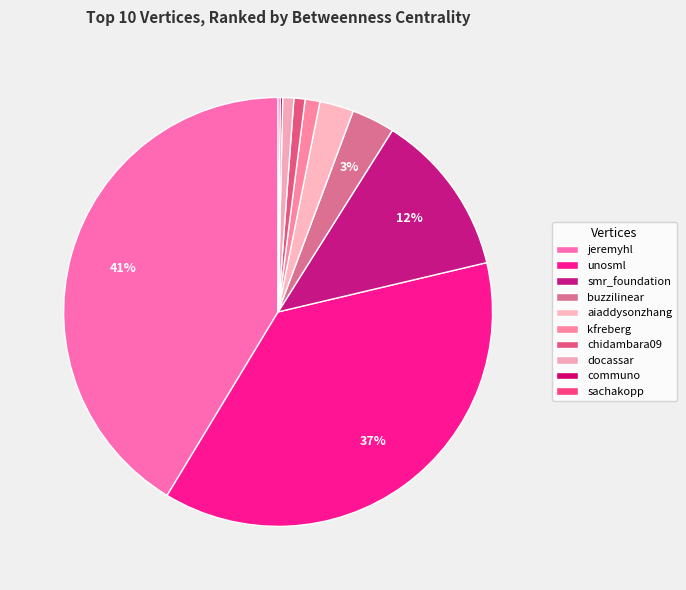

To the nearest percent, what is the average slice percentage?

10%